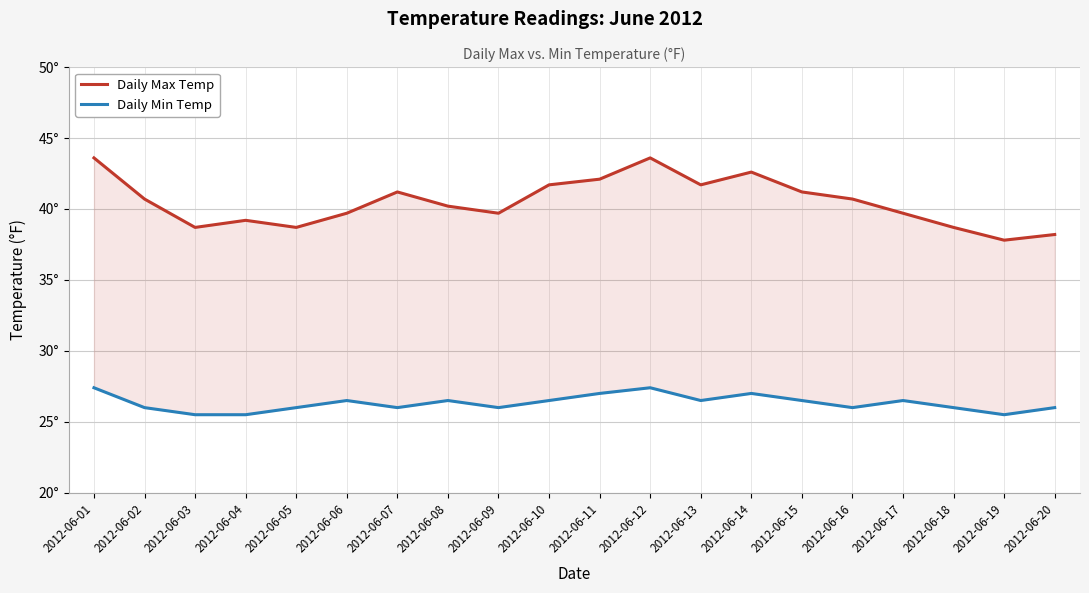

Which category has the lowest value across all series?

2012-06-03